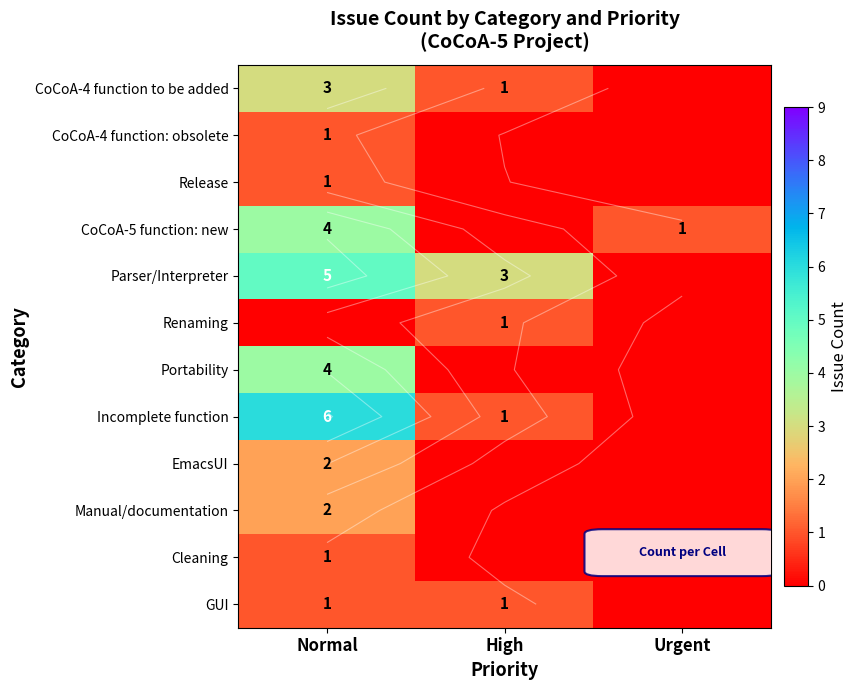

What is the approximate value of CoCoA-5 function: new at Urgent?

1